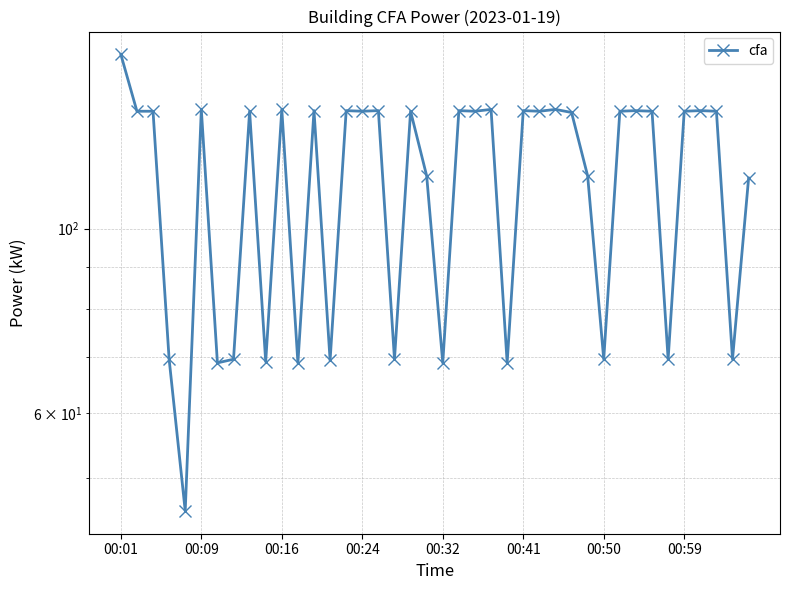

What is the change in value from 25 to 29?

-23.0